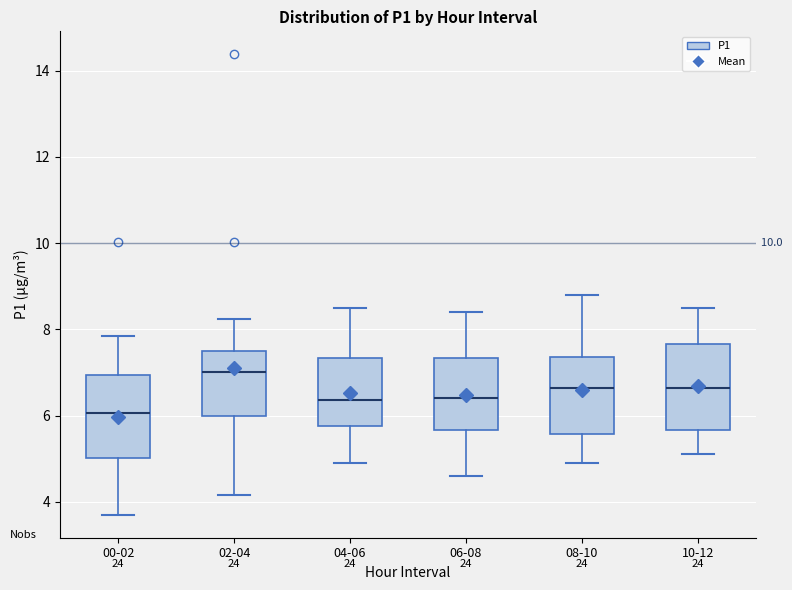

Reading left to right, transcribe this box plot: for each box, give where its median line is, the range the box spans, and where its two whiskers end, as read against the y-axis. The values are not printed on the chart, so give them approximately, as read against the axis.

00-02: median 6.0, box 5.0 to 7.0, whiskers 3.8 to 7.8
02-04: median 7.0, box 6.0 to 7.6, whiskers 4.2 to 8.2
04-06: median 6.4, box 5.8 to 7.4, whiskers 5.0 to 8.6
06-08: median 6.4, box 5.6 to 7.4, whiskers 4.6 to 8.4
08-10: median 6.6, box 5.6 to 7.4, whiskers 5.0 to 8.8
10-12: median 6.6, box 5.6 to 7.6, whiskers 5.2 to 8.6